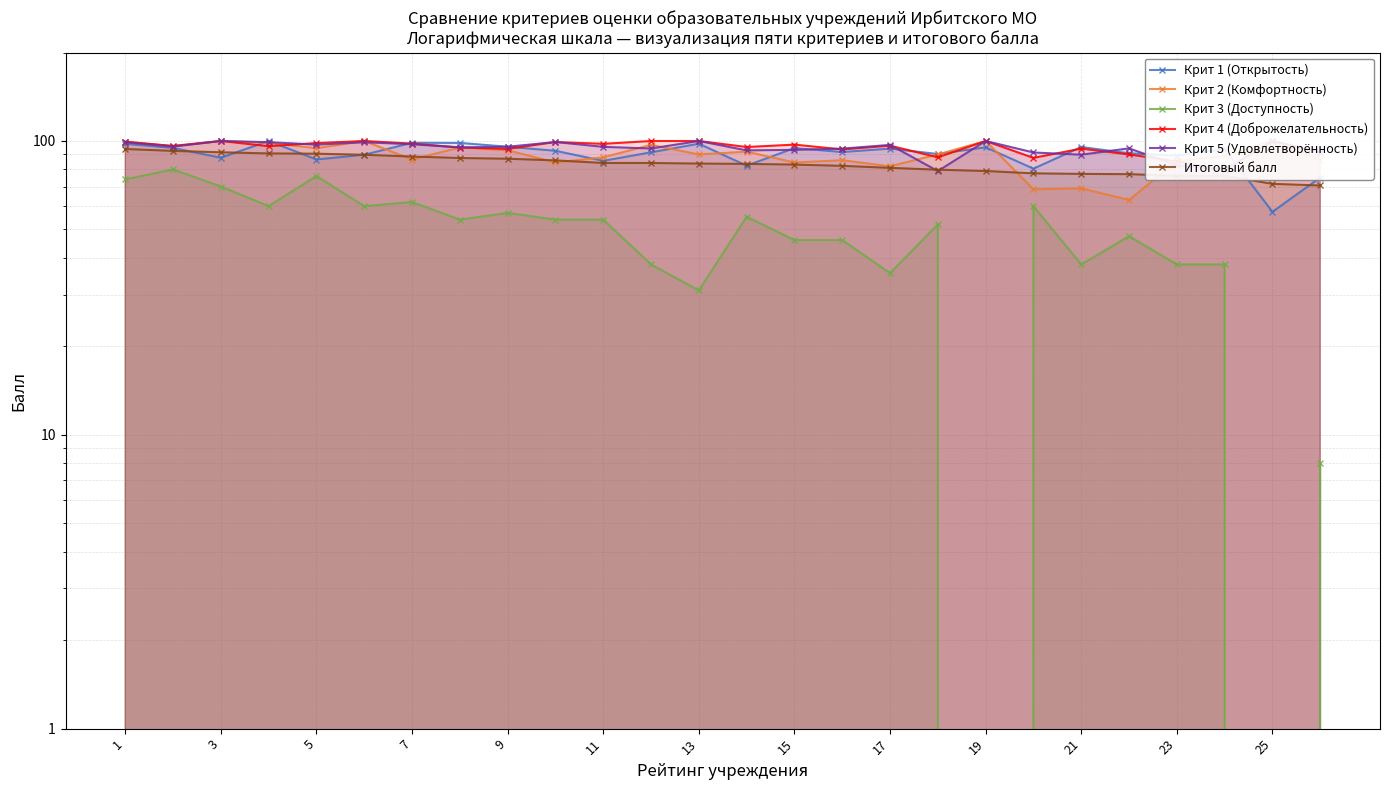

Which category has the lowest value in the Крит 4 (Доброжелательность) series?

23